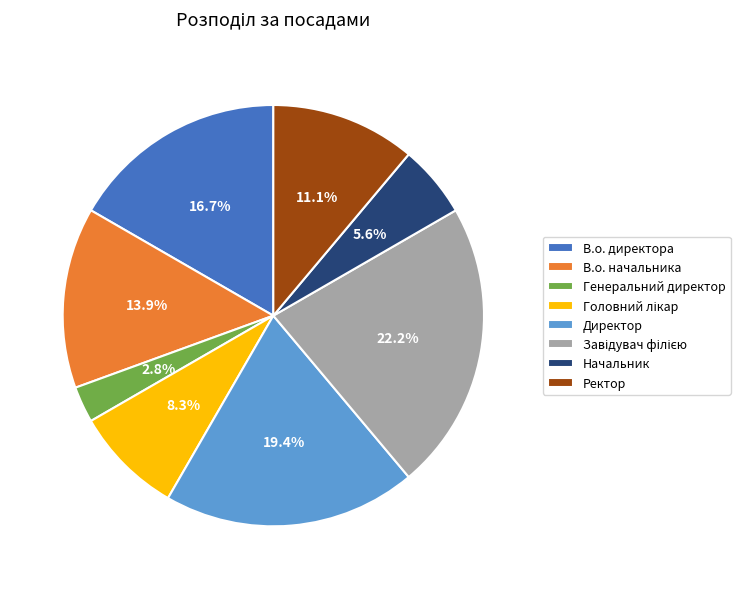

True or false: Ректор accounts for 24% of the total.

False